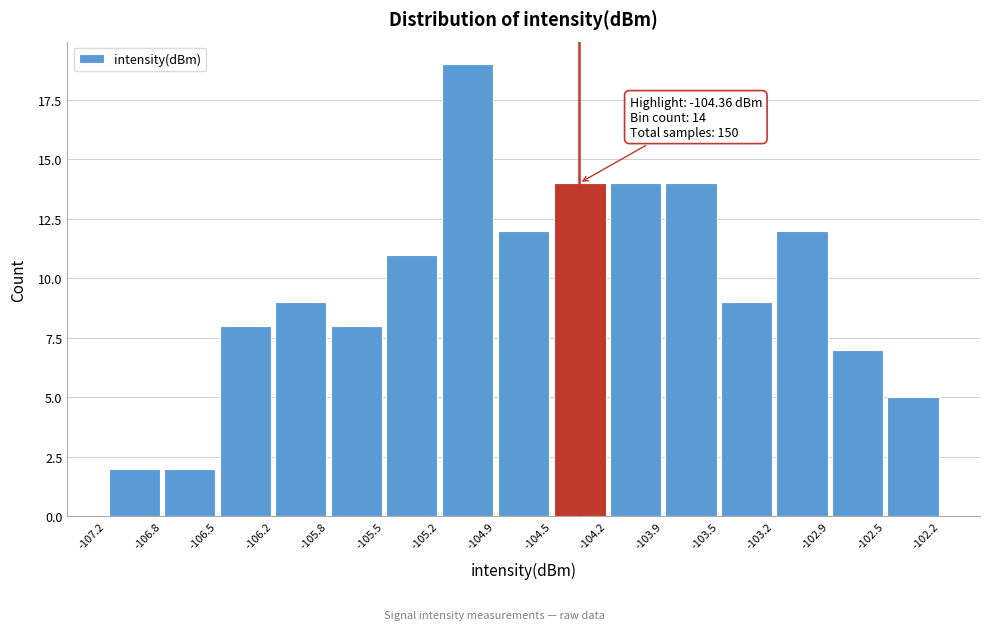

Over which range of the x-axis is the bar tallest?

-105.2 to -104.9